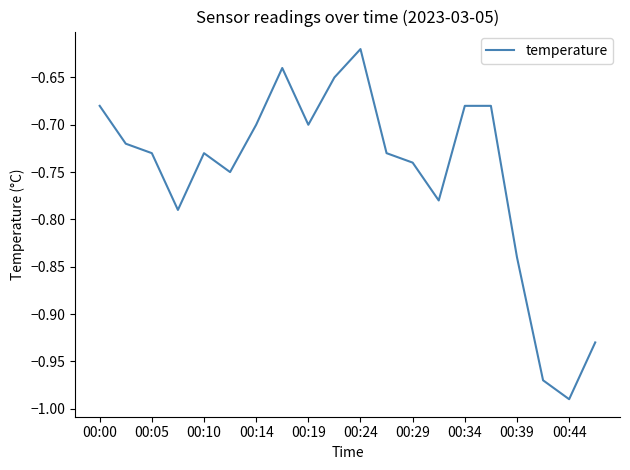

Which label corresponds to the smallest value in the chart?

00:44